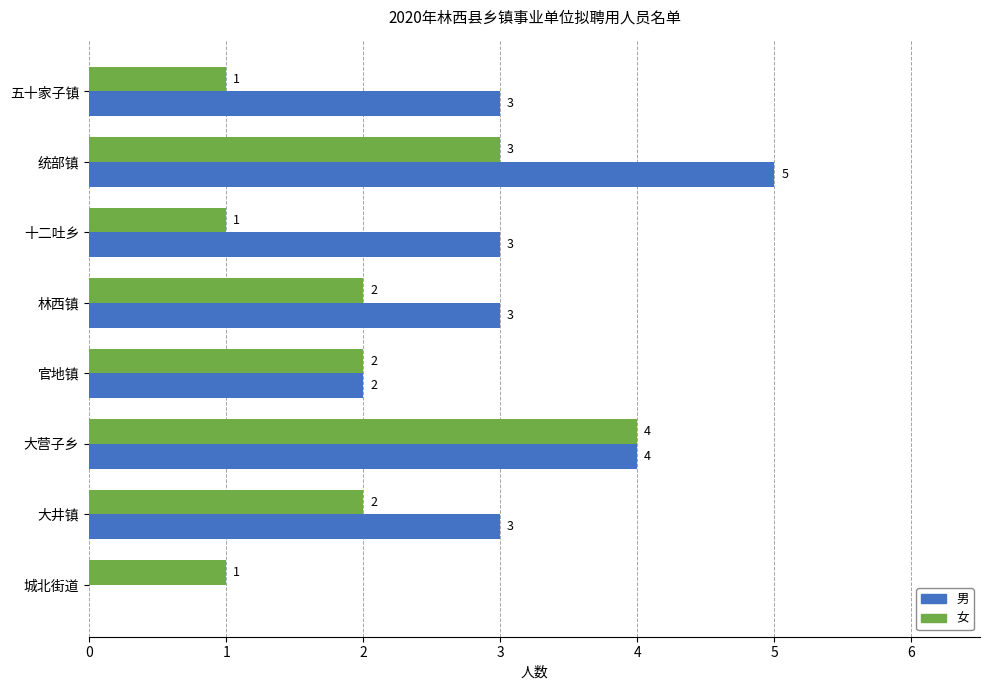

Where is 男 nearest to the value 2?

官地镇